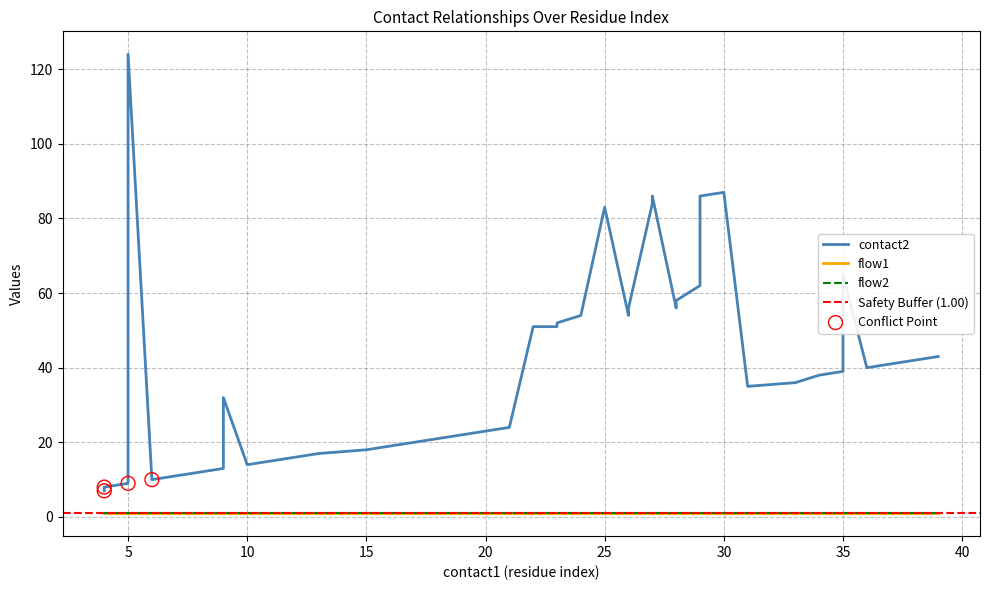

Which series has the largest total across all categories?

contact2